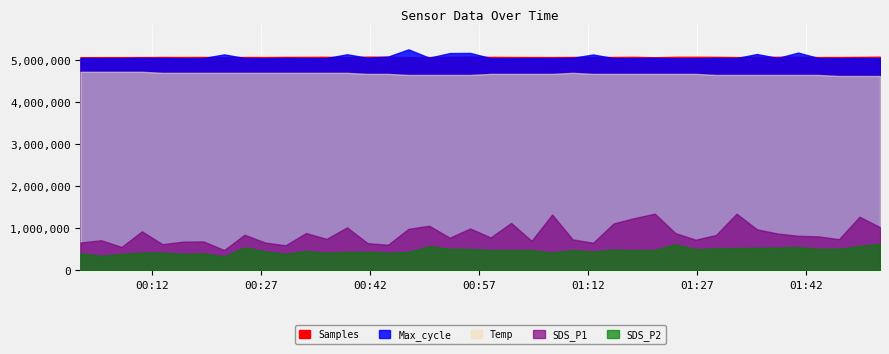

What is the difference between the Temp values at 2022/07/24 00:30:23 and 2022/07/24 01:43:42?

0.2